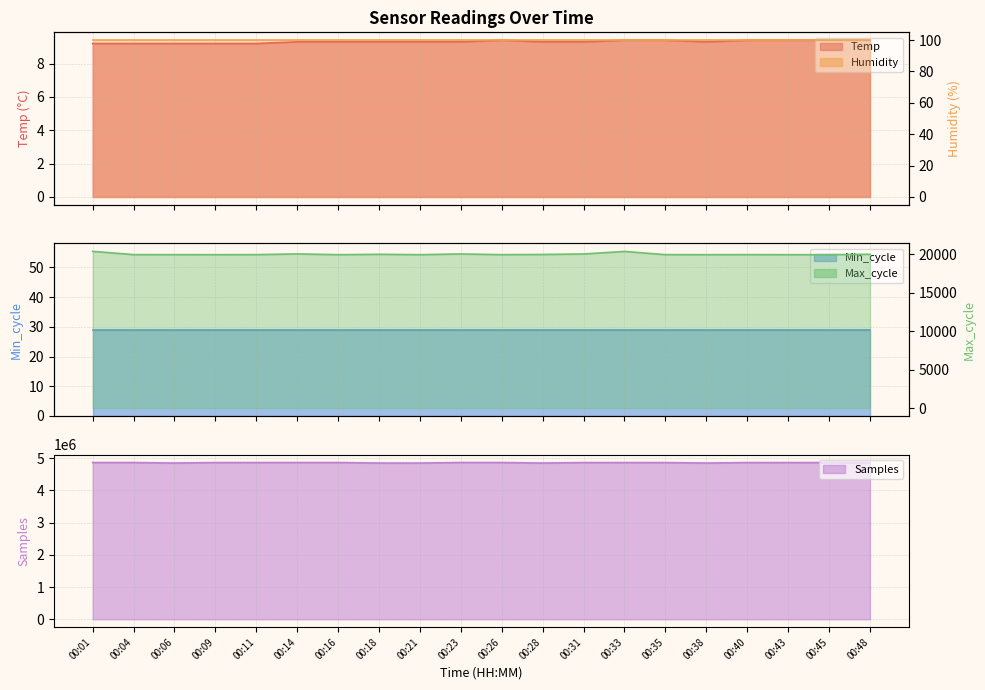

What is the total value across all series at 00:48?

4881000.4